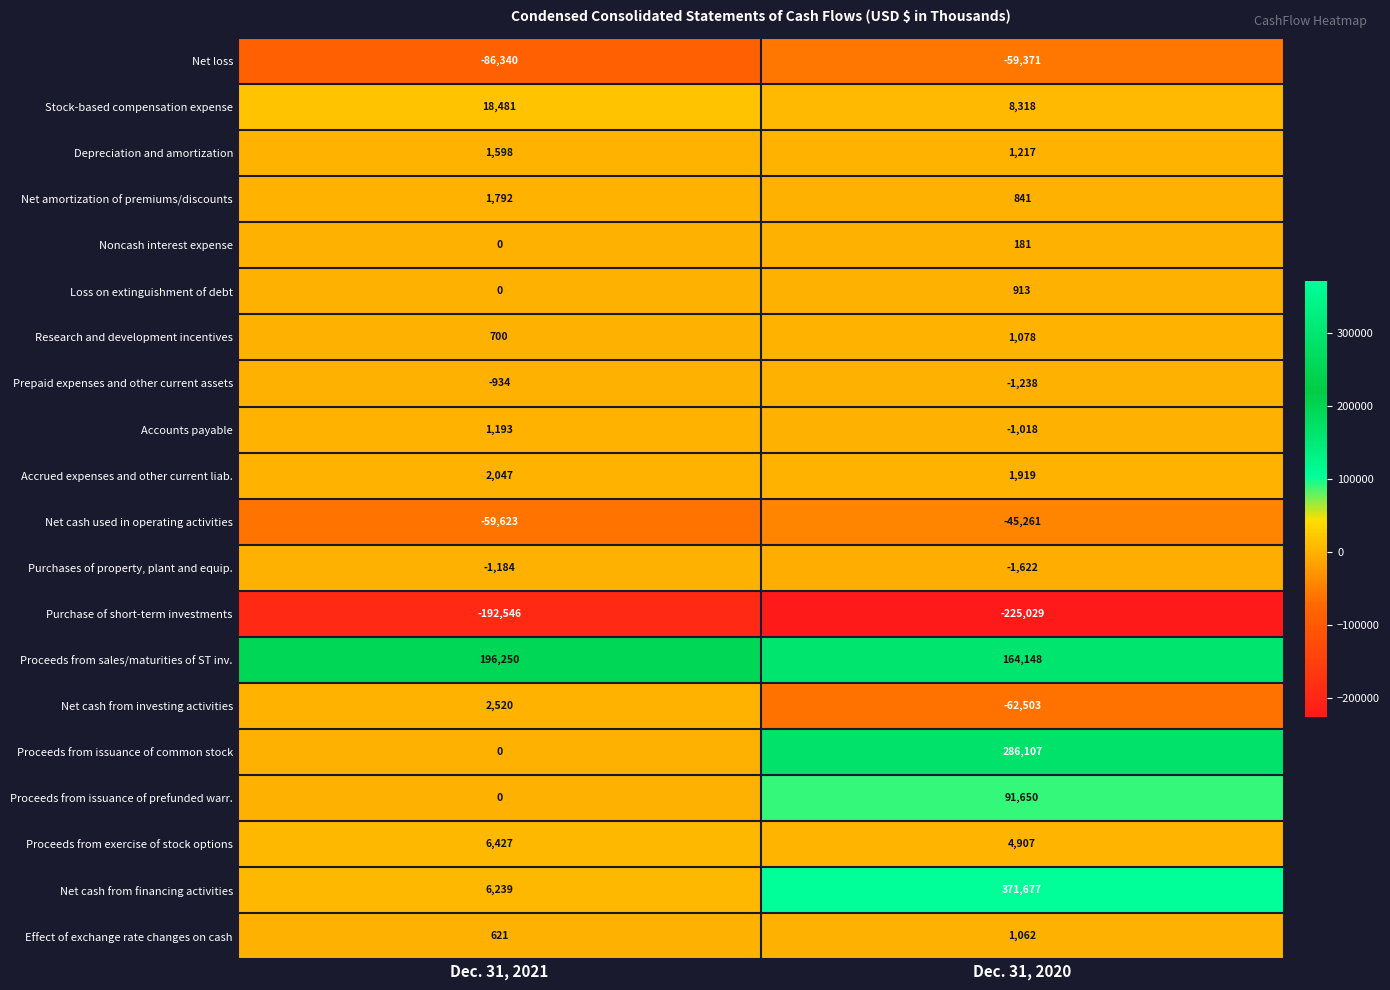

Which series has the widest spread of values?

Net cash from financing activities